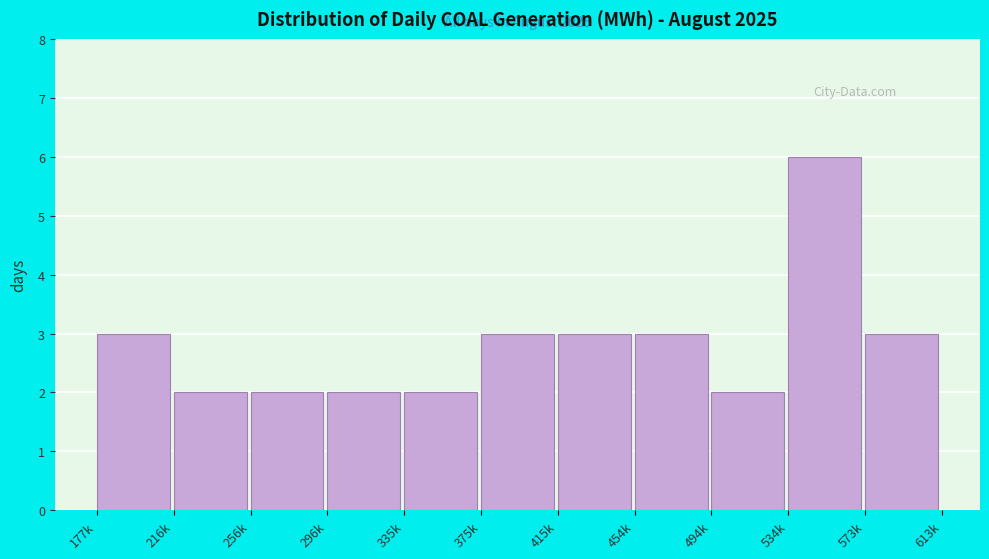

Reading left to right, extract all data points from this chart.

177k=3	216k=2	256k=2	296k=2	335k=2	375k=3	415k=3	454k=3	494k=2	534k=6	573k=3